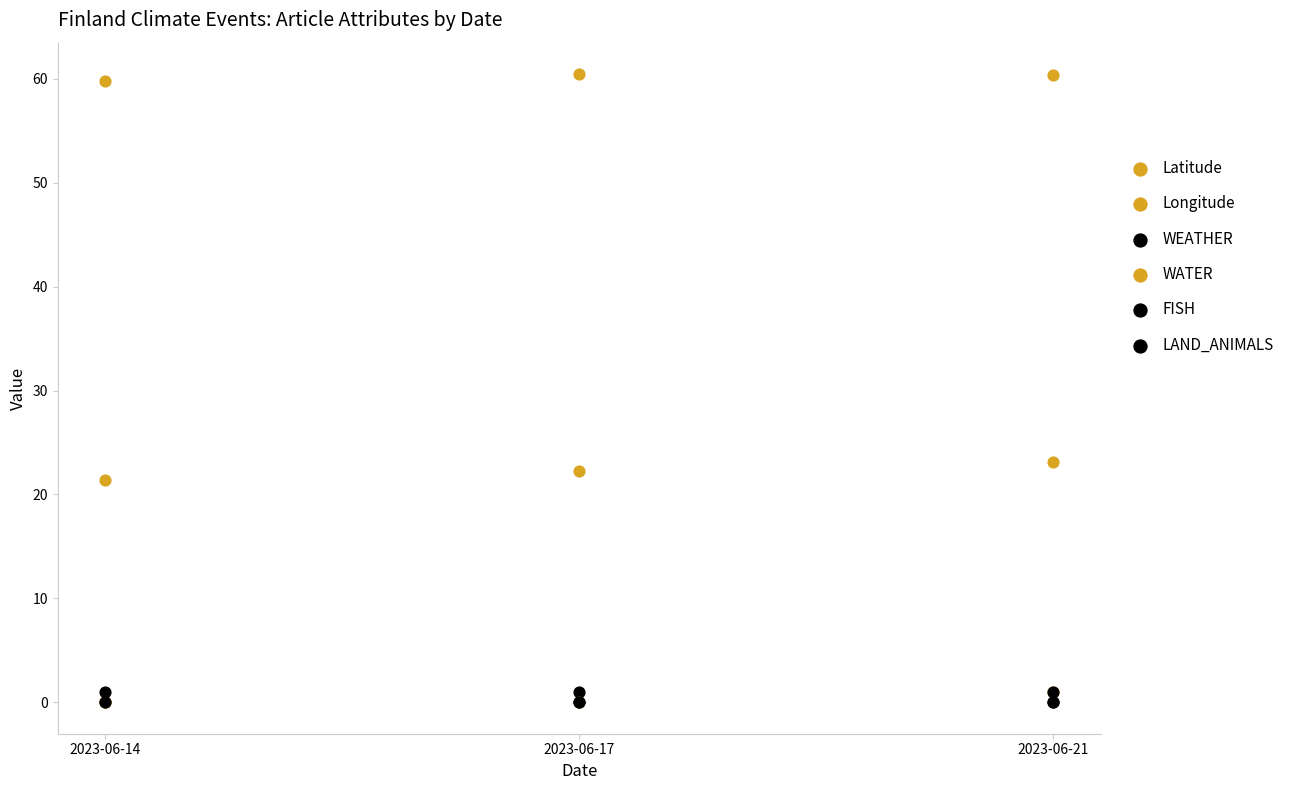

Which series has the largest Y range (max minus min)?

Longitude